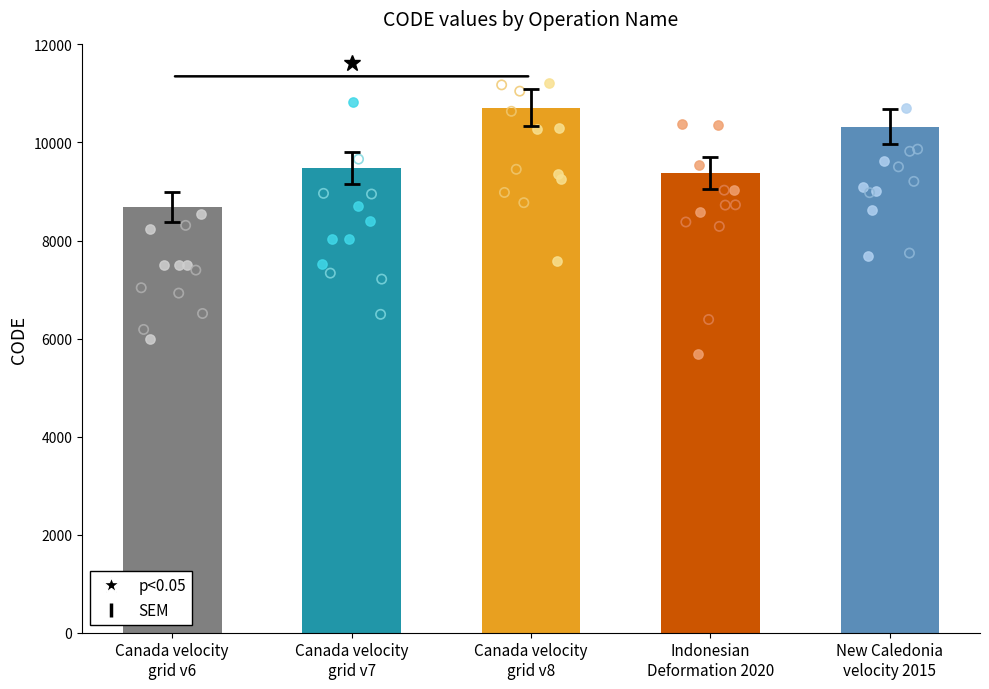

Approximately how many times larger is the value at Canada velocity
grid v7 compared to New Caledonia
velocity 2015?

0.9